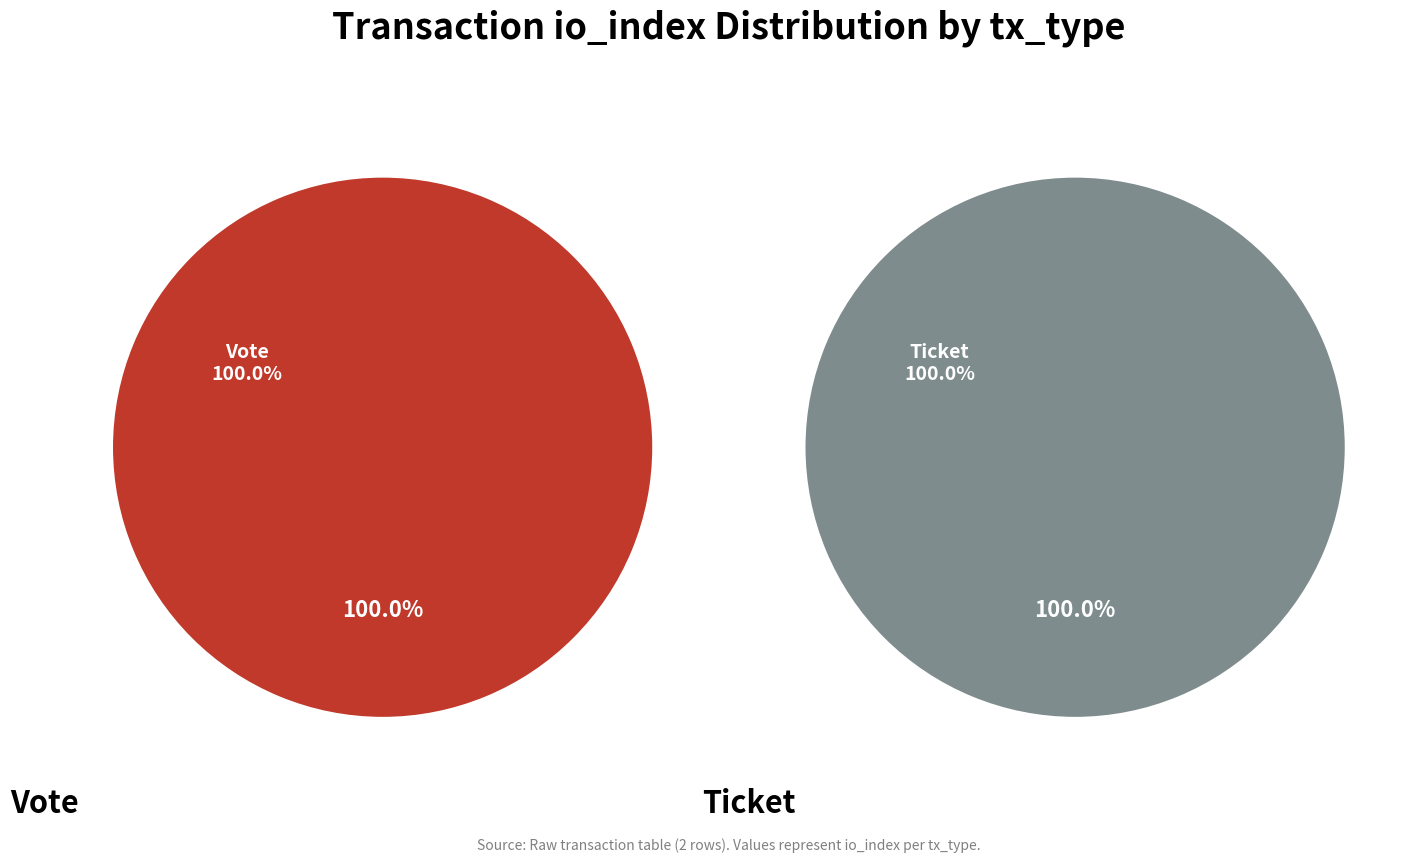

Does Vote (io_index=1) represent more than half of the total?

Yes